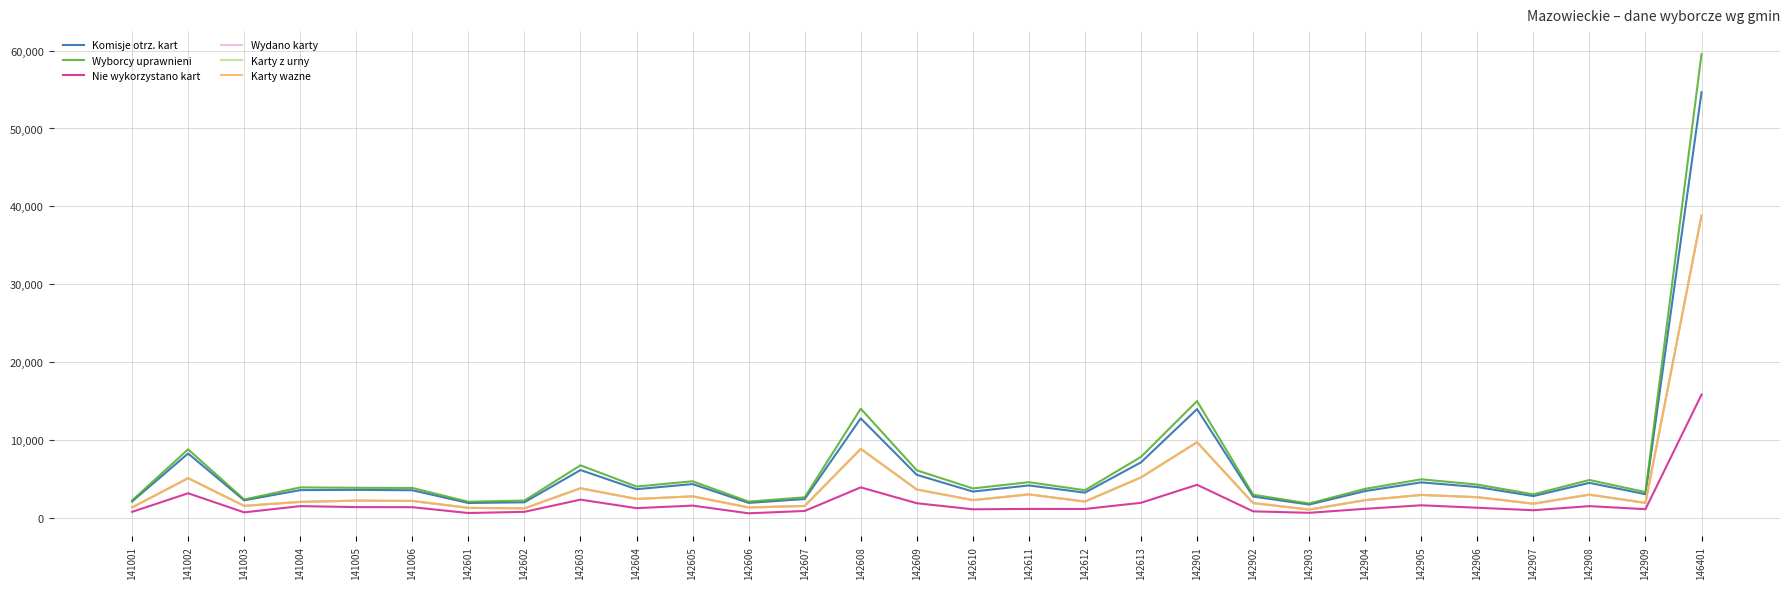

At which label does Karty z urny reach its peak?

146401